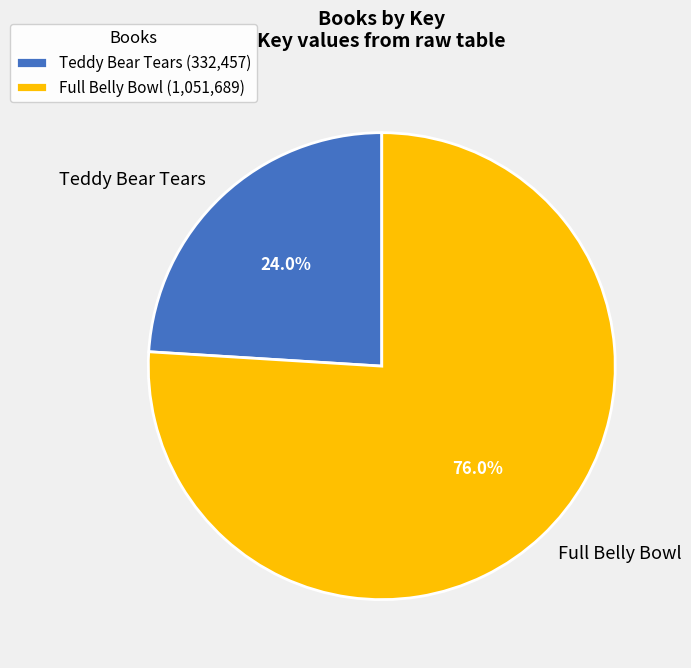

Does Full Belly Bowl represent more than half of the total?

Yes